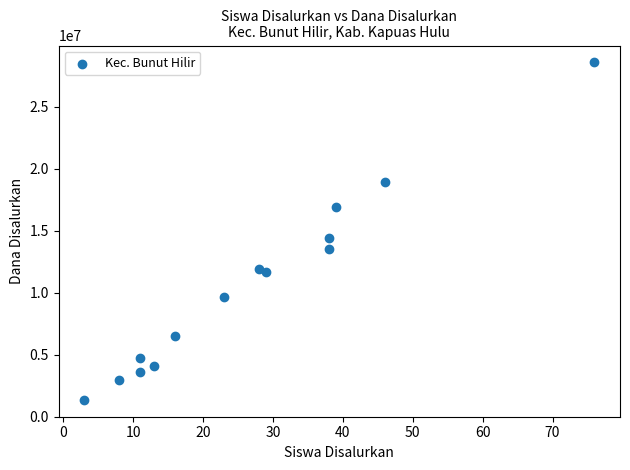

What Y value in the scatter plot is closest to 14962500?

14400000